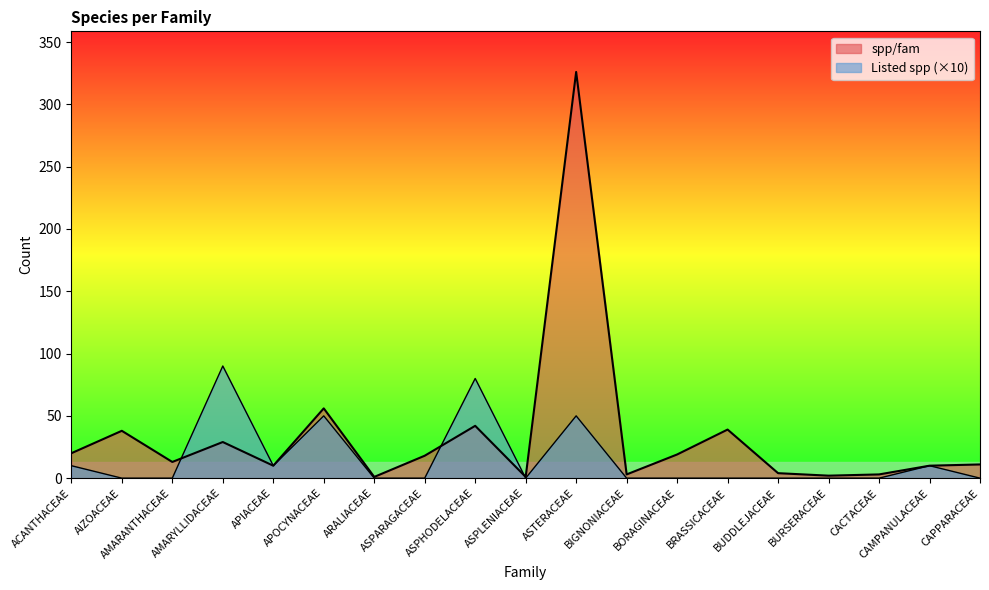

How many lines are shown in the chart?

2